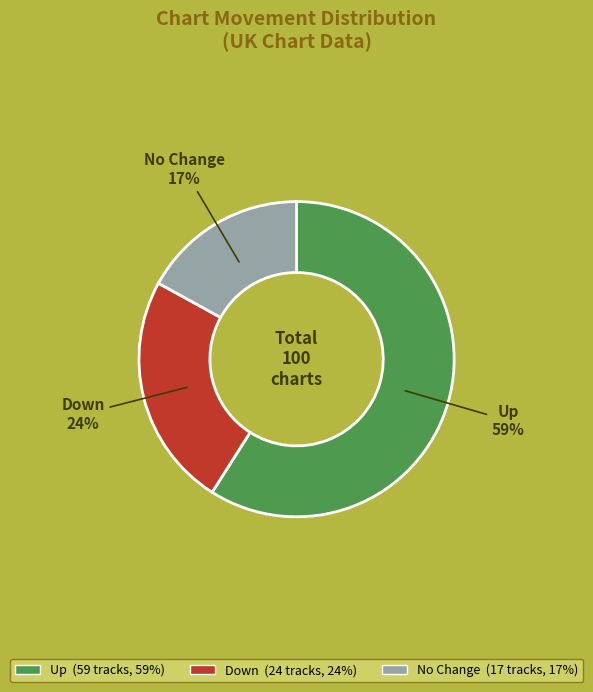

To the nearest percent, what is the difference between the largest and smallest slice percentages?

42%